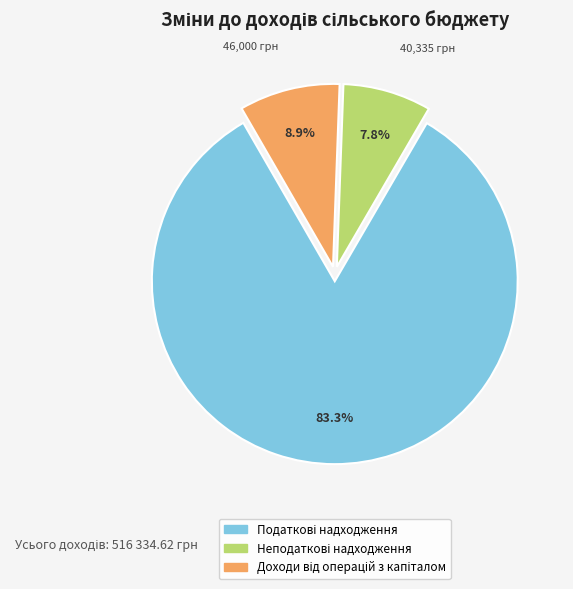

Is there a majority slice in this chart?

Yes